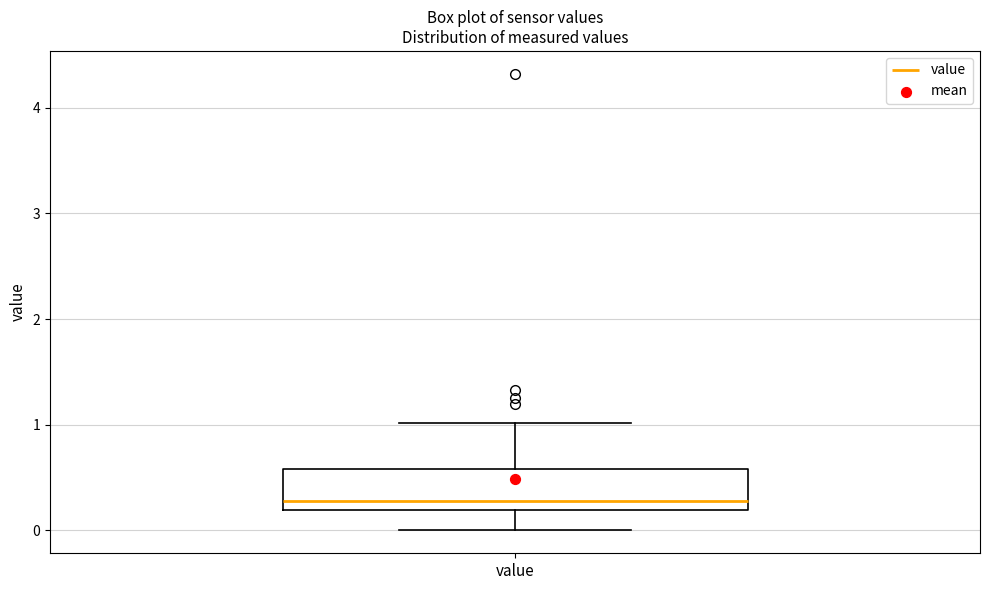

Where is the upper edge of the box for value on the y-axis? The values are not printed on the chart, so give them approximately, as read against the axis.

0.6